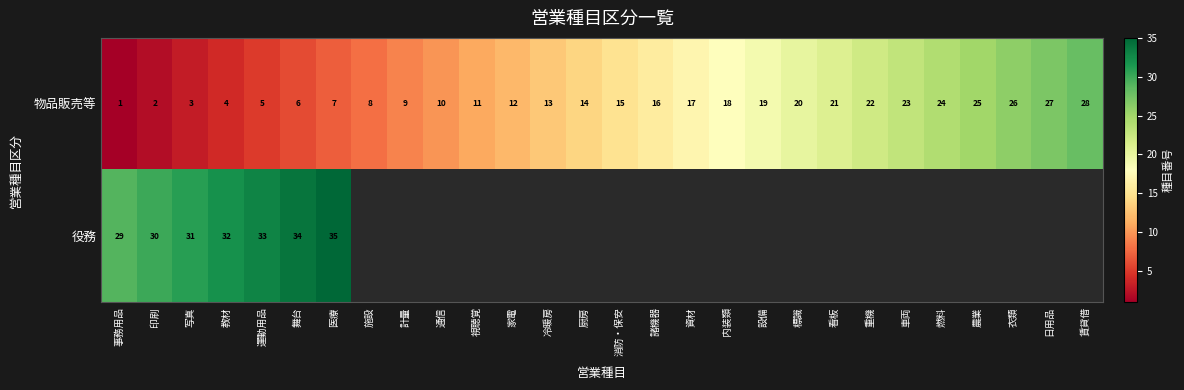

At which category is the sum across all series the highest?

医療